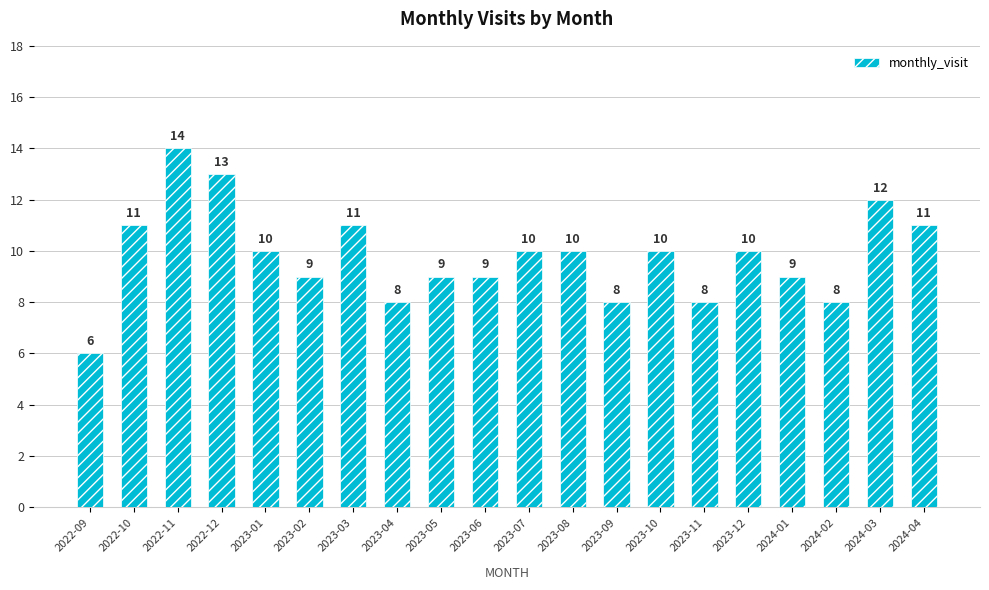

What is the change in value from 2022-11 to 2023-11?

-6